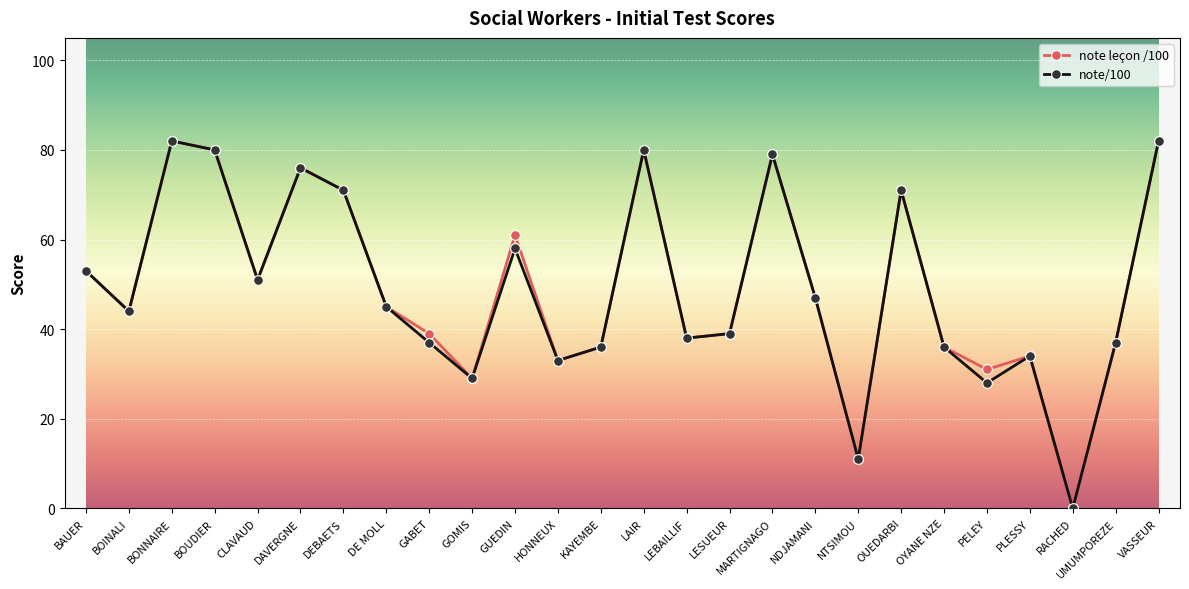

What position from the left is NTSIMOU?

19